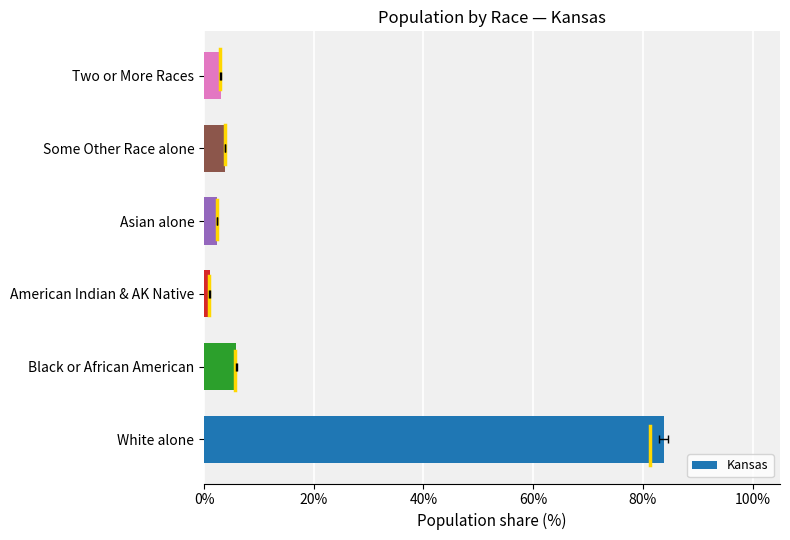

Are the bars horizontal?

Yes